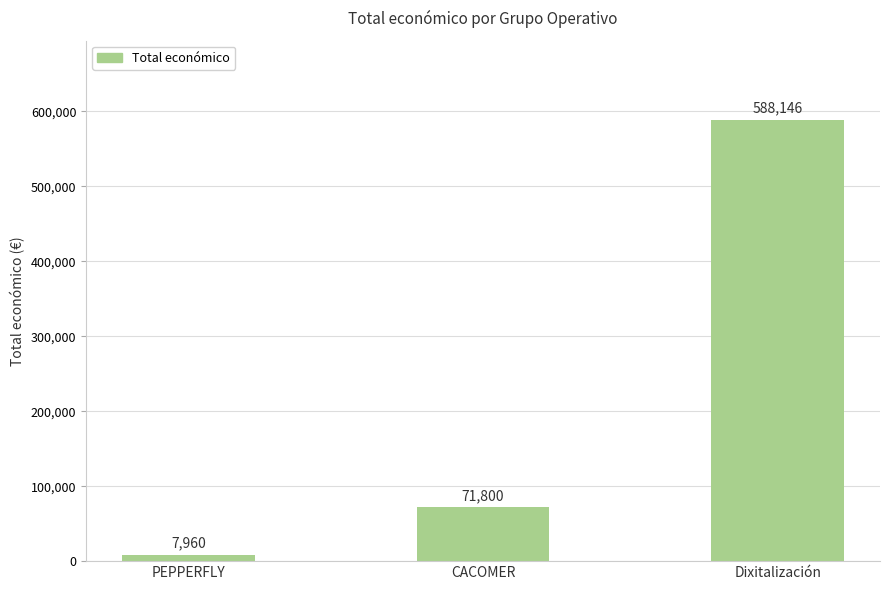

Reading right to left, list all the values displayed in this chart.

588146	71800	7960